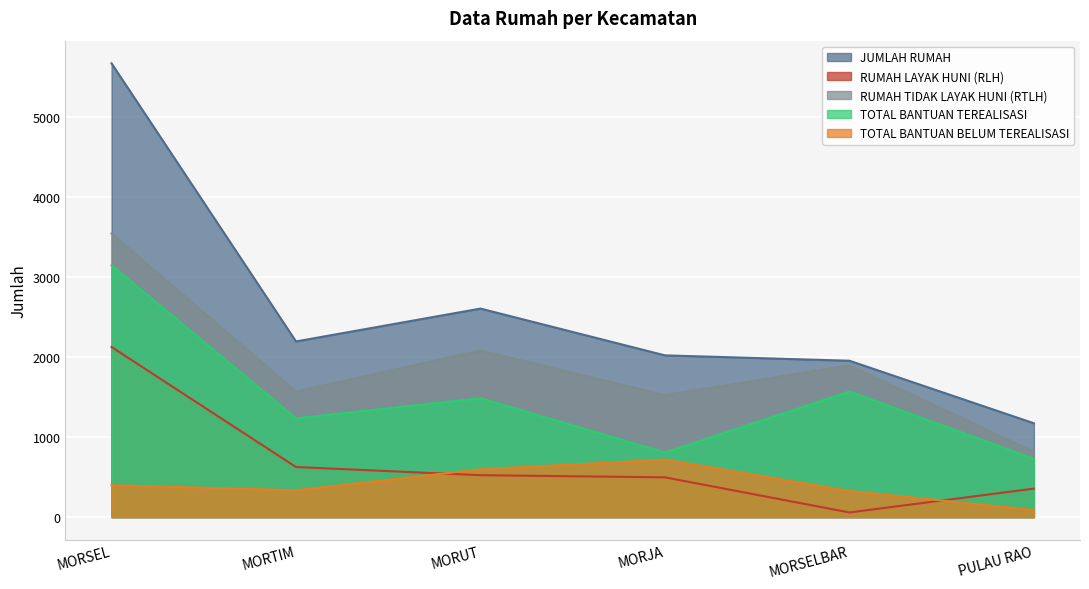

How many values in the TOTAL BANTUAN TEREALISASI series exceed 1486?

2